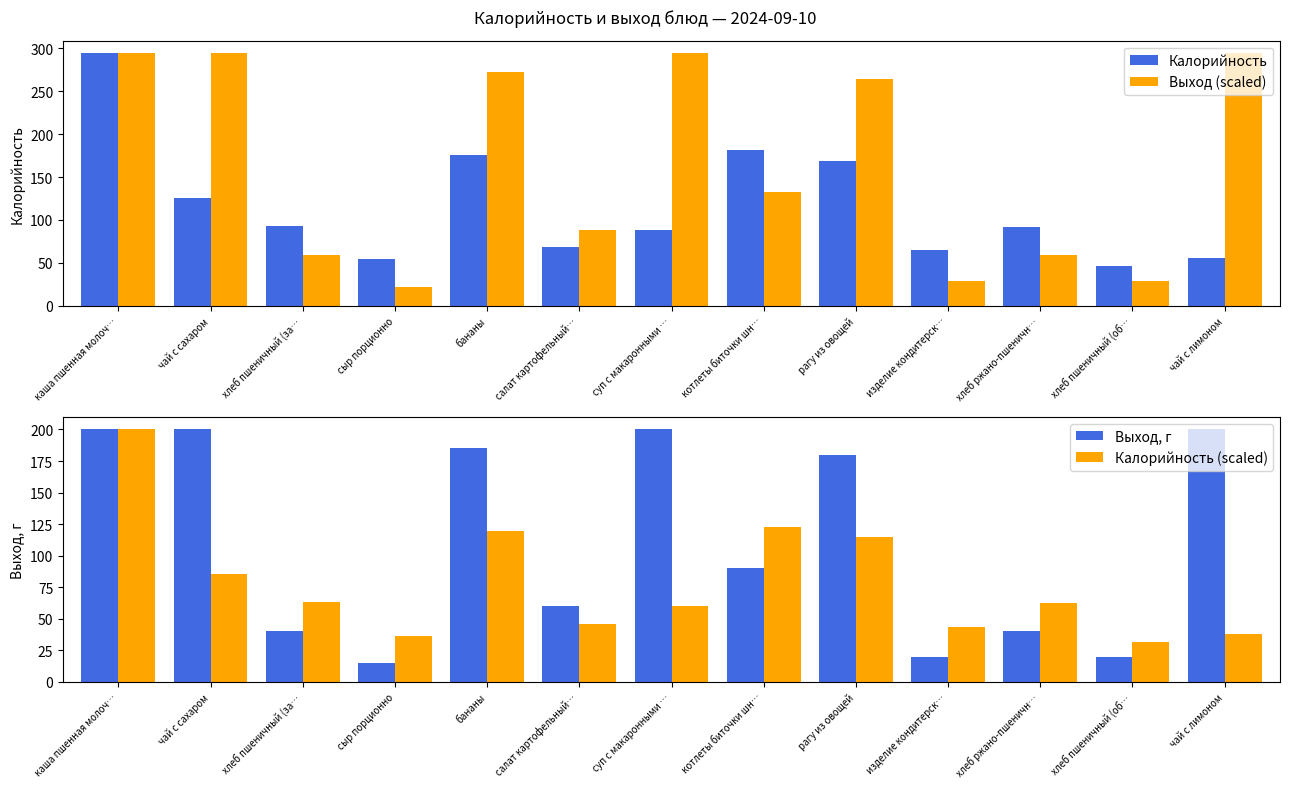

Which label corresponds to the smallest value in the chart?

сыр порционно